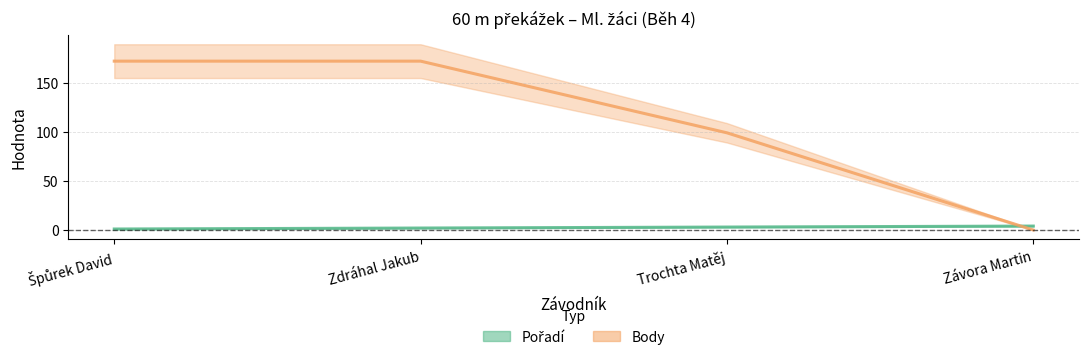

Rank the categories by Body value from lowest to highest.

Závora Martin, Trochta Matěj, Špůrek David, Zdráhal Jakub